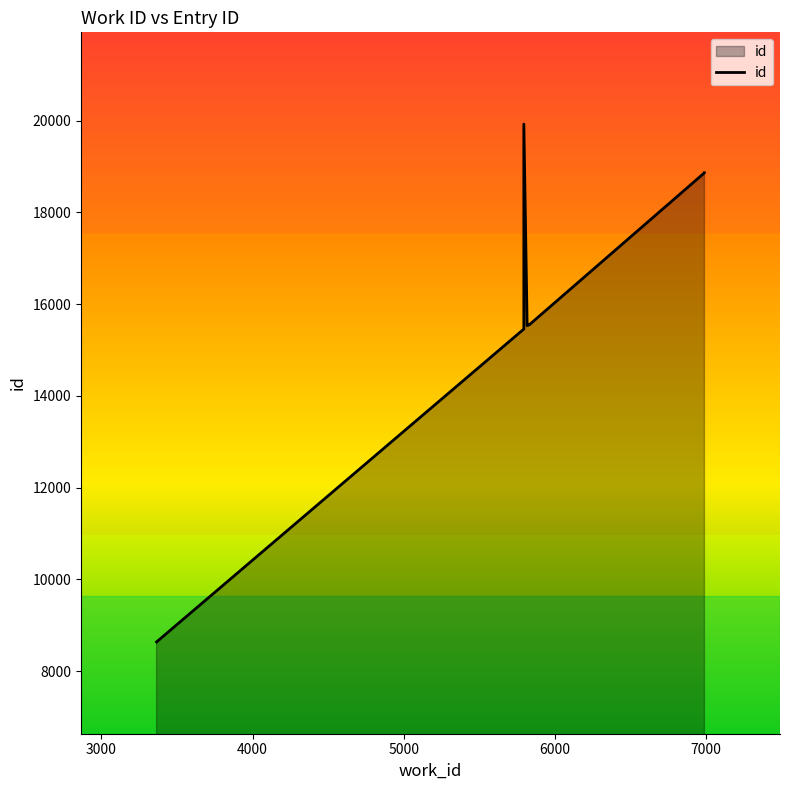

Where is the data nearest to the value 14281?

5795